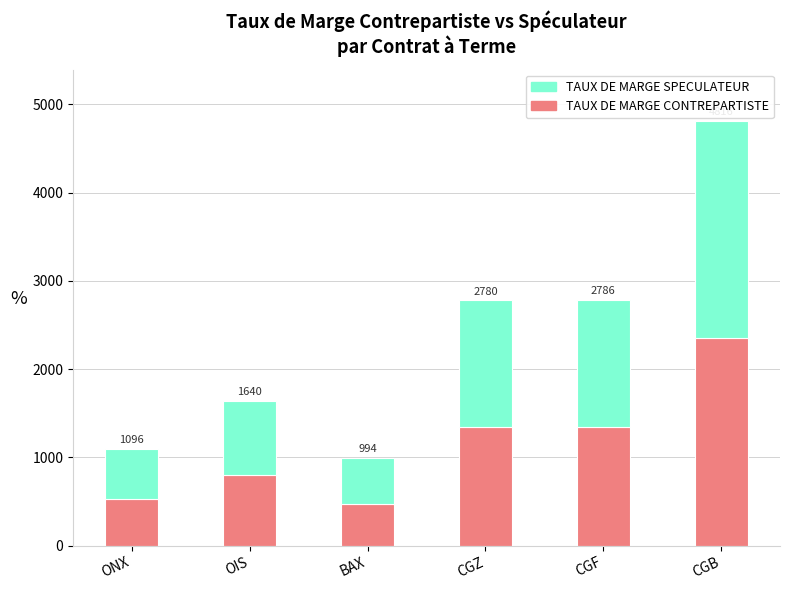

At which label does TAUX DE MARGE SPECULATEUR reach its peak?

CGB